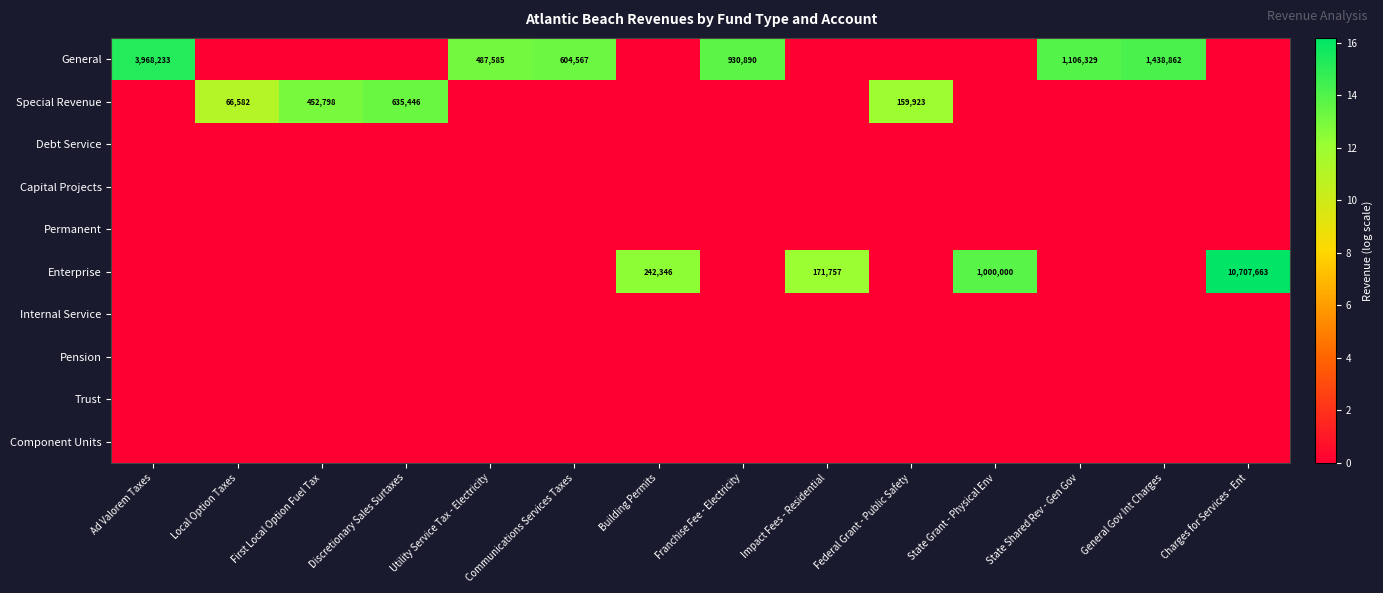

The General series shows 5.3 at State Shared Rev - Gen Gov. True or false?

False